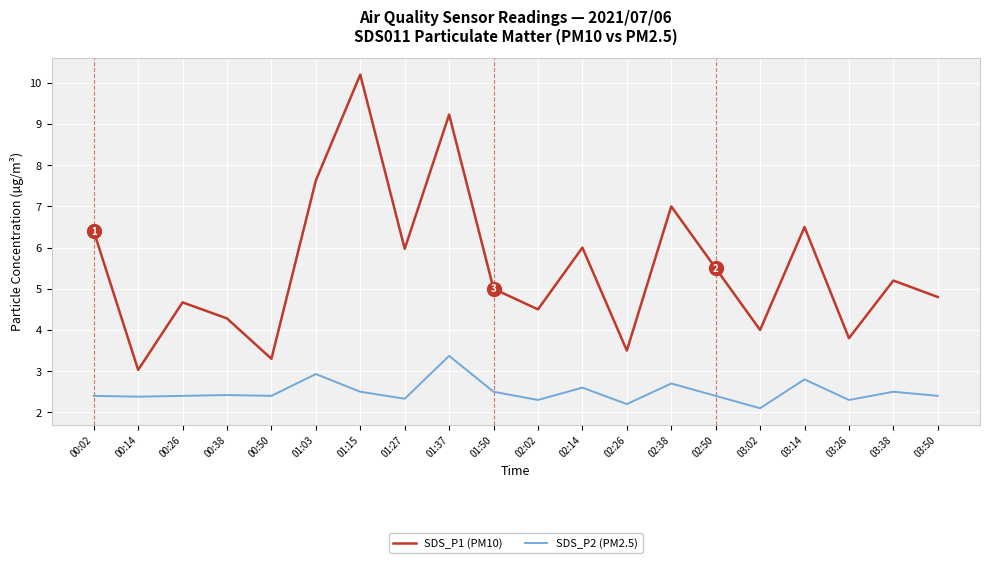

List the series in order of their peak value, highest first.

SDS_P1 (PM10), SDS_P2 (PM2.5)